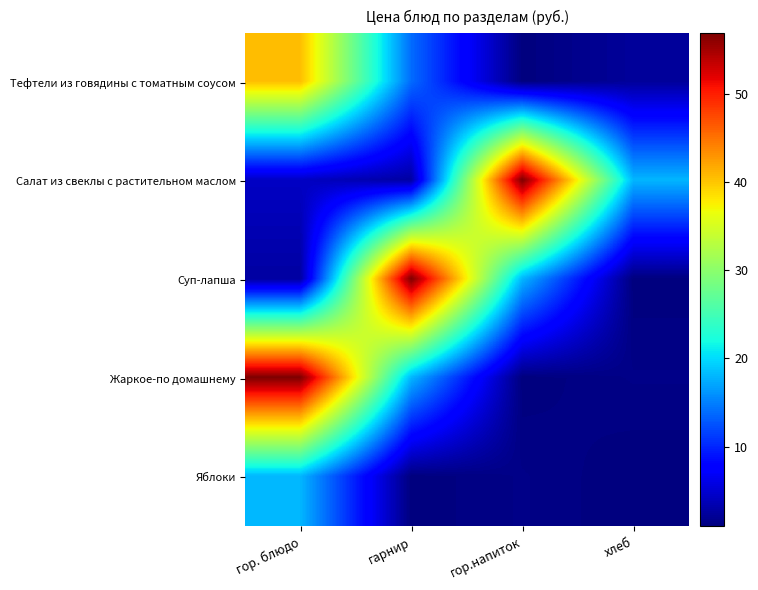

What is the smallest value displayed?

0.9